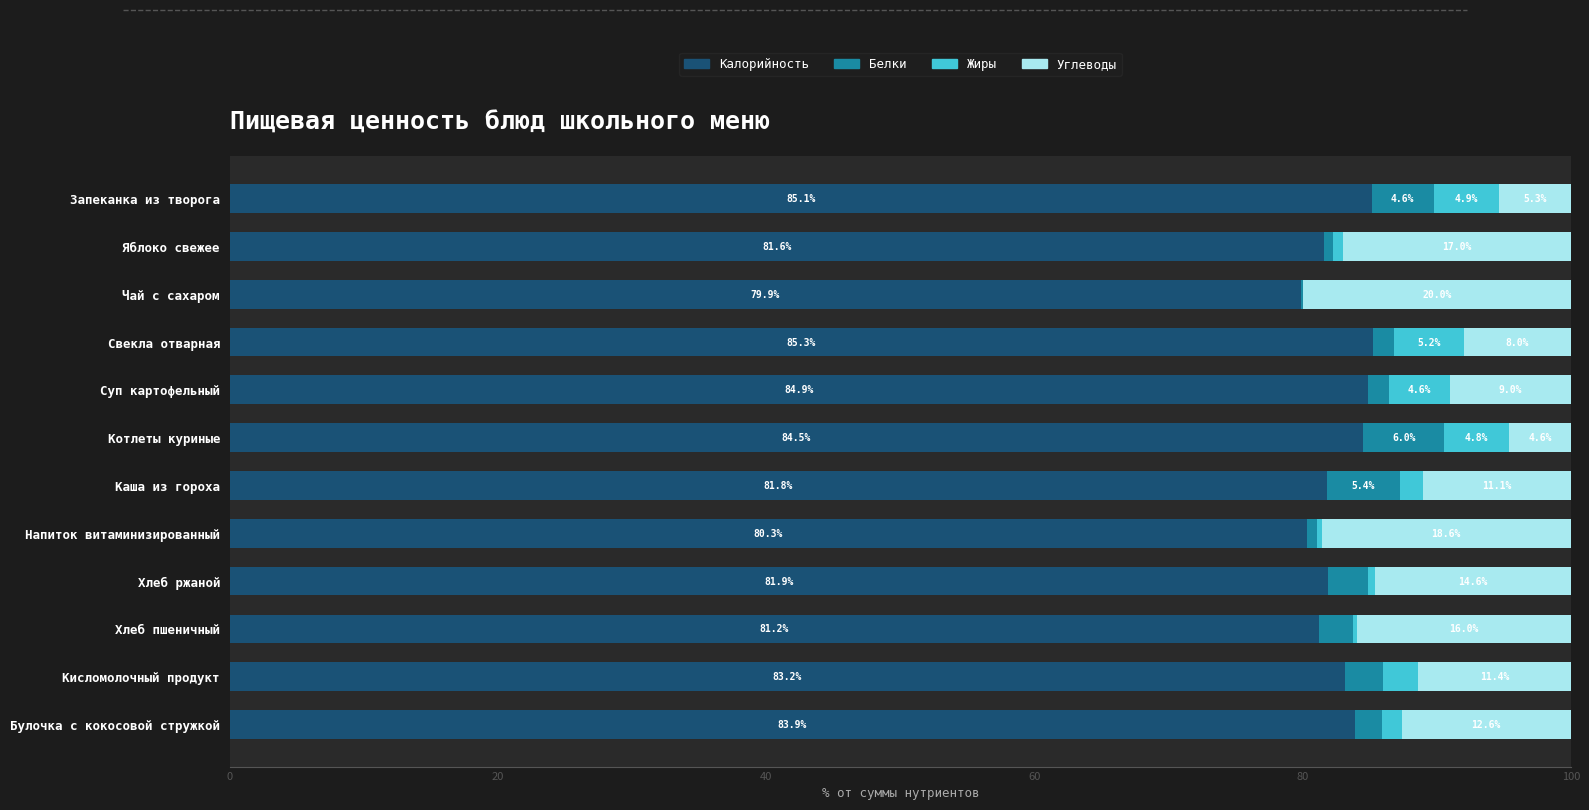

True or false: Калорийность has a value of 85.3 at Свекла отварная.

True